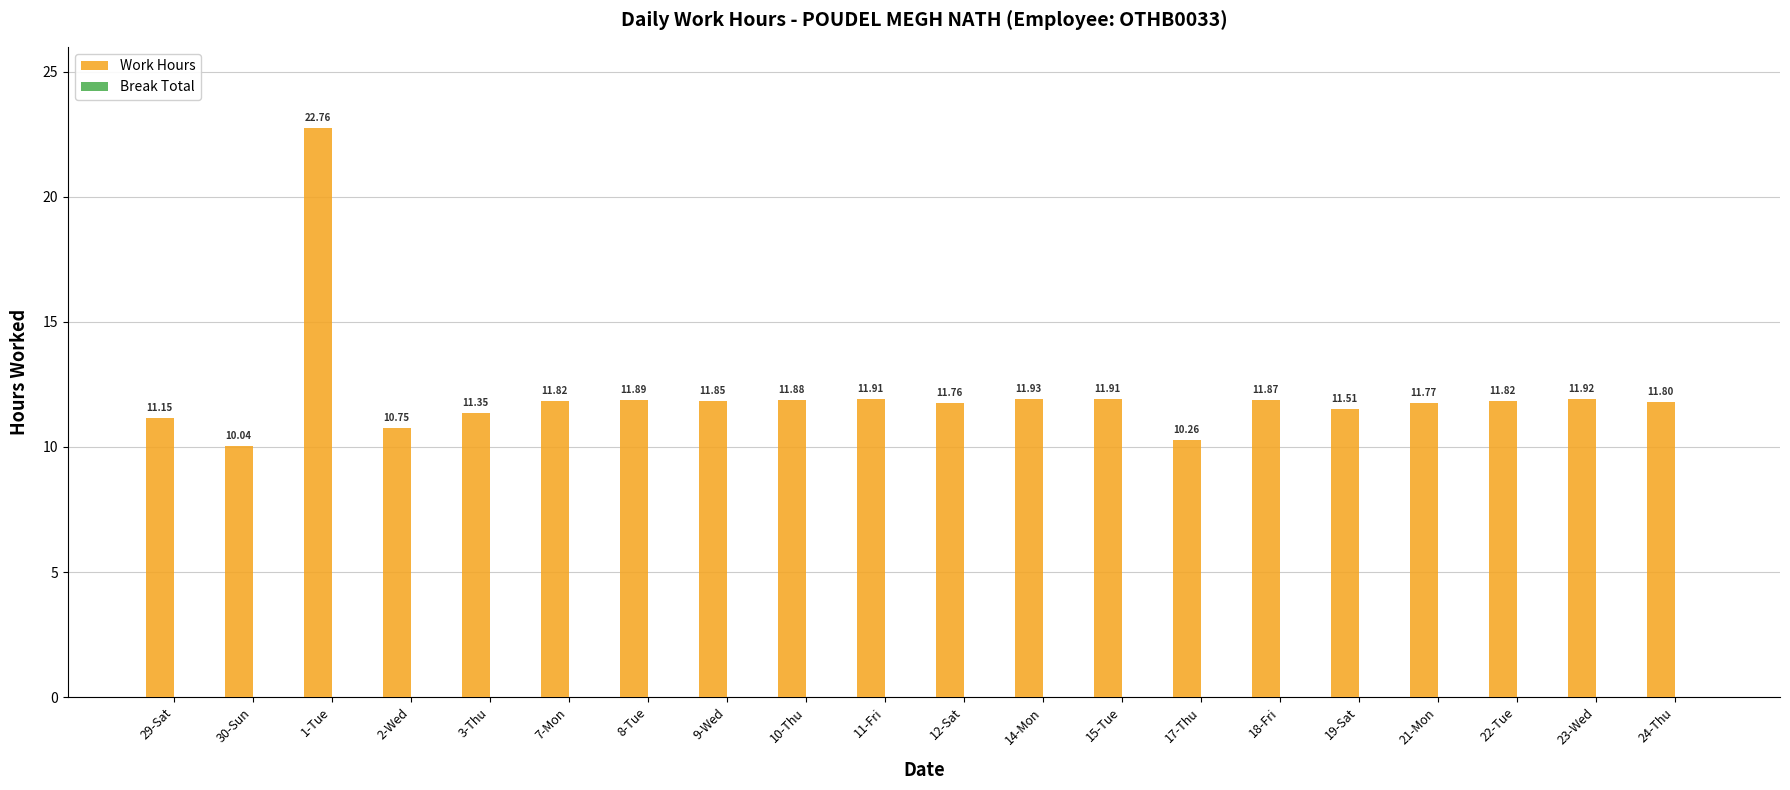

Between 14-Mon and 10-Thu, which is larger?

14-Mon